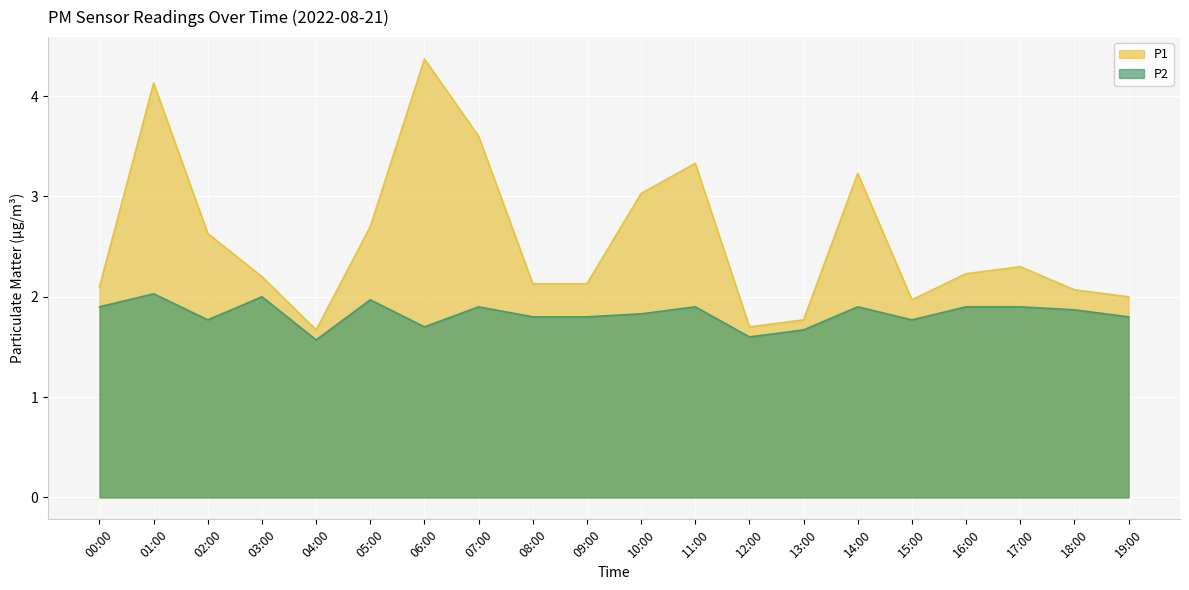

Rank the series by their average value, from highest to lowest.

P1, P2